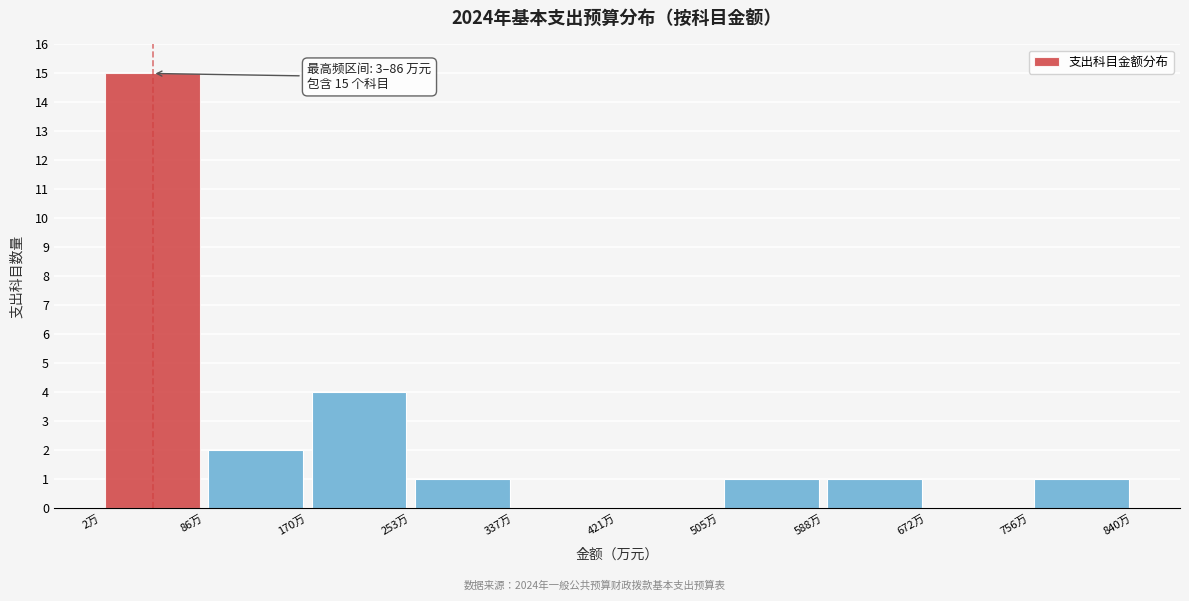

Which range on the x-axis has the tallest bar?

0 to 90